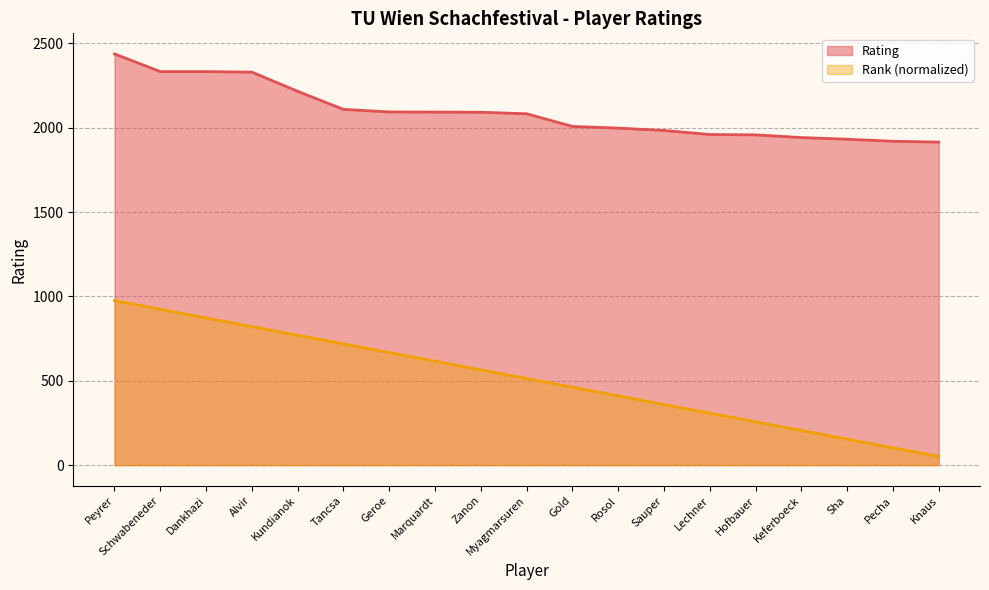

Reading left to right, list all the values displayed in this chart.

Rating: Peyrer=2438.0	Schwabeneder=2333.0	Dankhazi=2333.0	Alvir=2330.0	Kundianok=2216.0	Tancsa=2109.0	Geroe=2094.0	Marquardt=2093.0	Zanon=2092.0	Myagmarsuren=2083.0	Gold=2008.0	Rosol=1998.0	Sauper=1984.0	Lechner=1960.0	Hofbauer=1958.0	Keferboeck=1942.0	Sha=1932.0	Pecha=1920.0	Knaus=1915.0
Rank: Peyrer=975.2	Schwabeneder=923.9	Dankhazi=872.5	Alvir=821.2	Kundianok=769.9	Tancsa=718.6	Geroe=667.2	Marquardt=615.9	Zanon=564.6	Myagmarsuren=513.3	Gold=461.9	Rosol=410.6	Sauper=359.3	Lechner=308.0	Hofbauer=256.6	Keferboeck=205.3	Sha=154.0	Pecha=102.7	Knaus=51.3